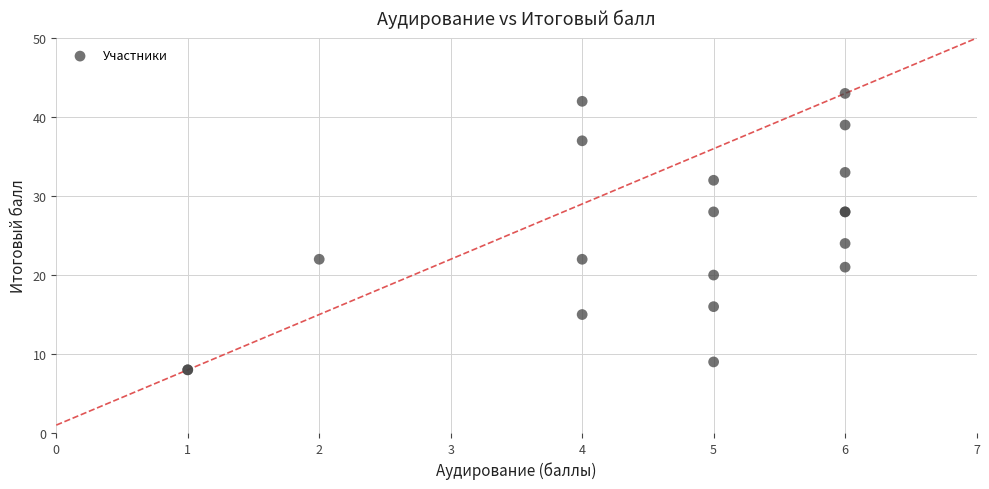

What Y value in the scatter plot is closest to 25?

24